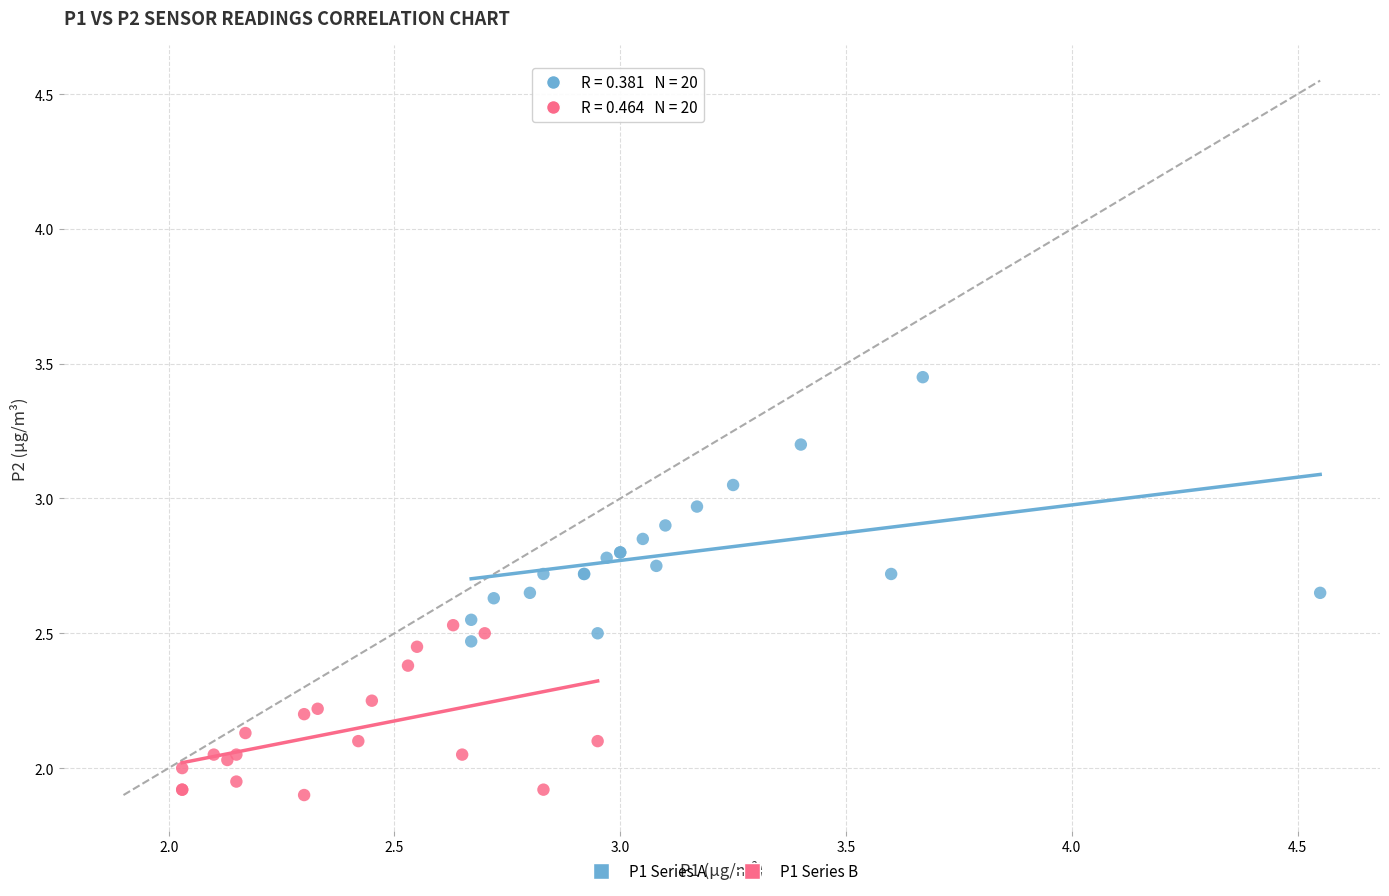

Which series contains the highest Y value?

P1 Series A